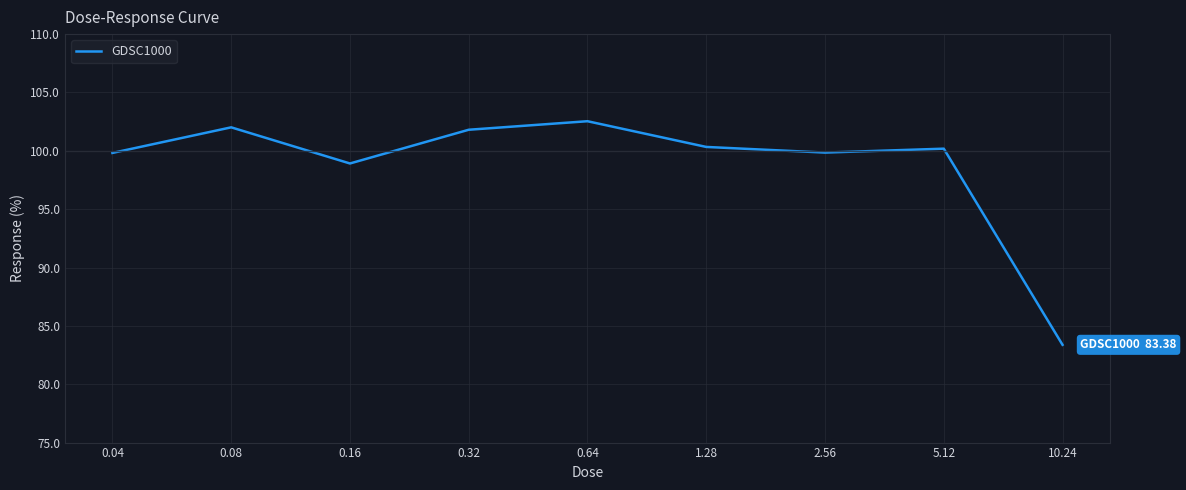

What is the greatest value displayed?

102.5